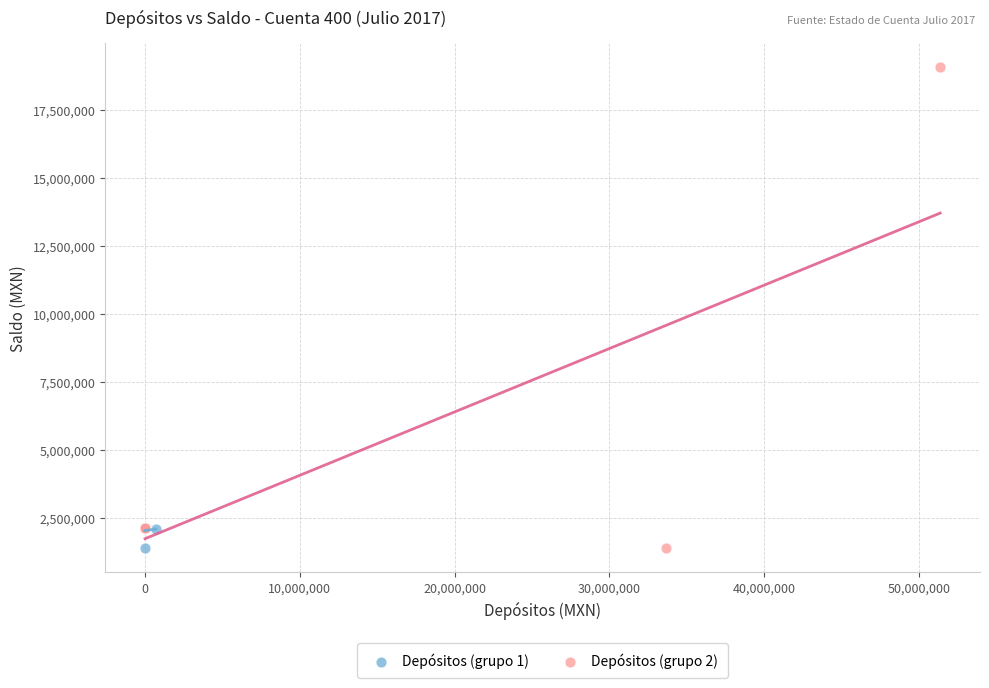

What are all the series names shown in the legend?

Depósitos (grupo 1), Depósitos (grupo 2)